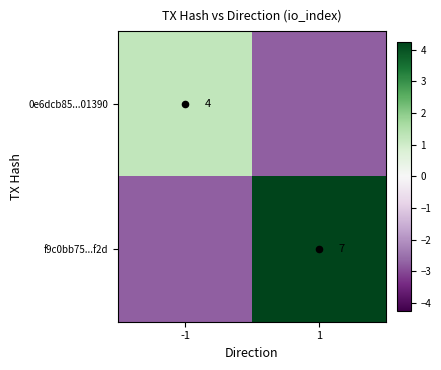

What is the total value across all series at 1?

1.5